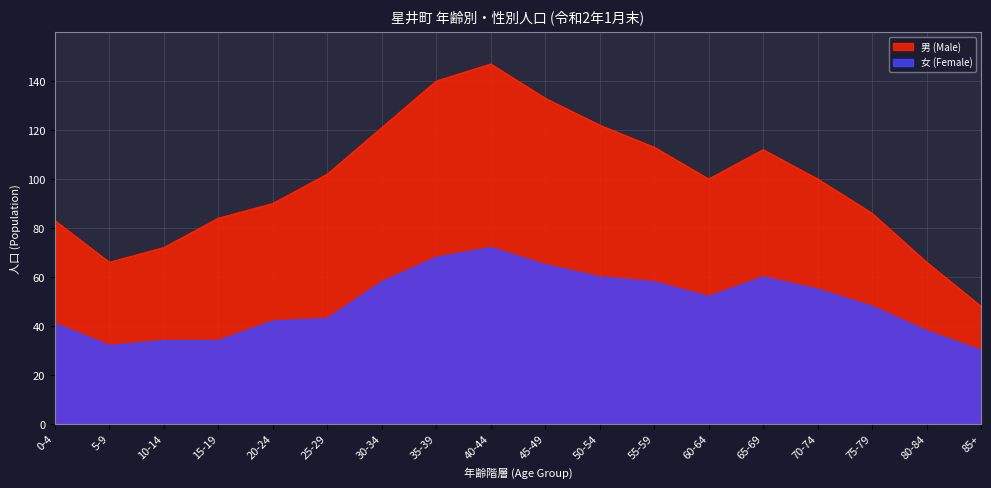

List the labels in order of value, largest first.

40-44, 35-39, 45-49, 50-54, 65-69, 30-34, 55-59, 70-74, 60-64, 75-79, 25-29, 20-24, 0-4, 80-84, 10-14, 15-19, 5-9, 85+